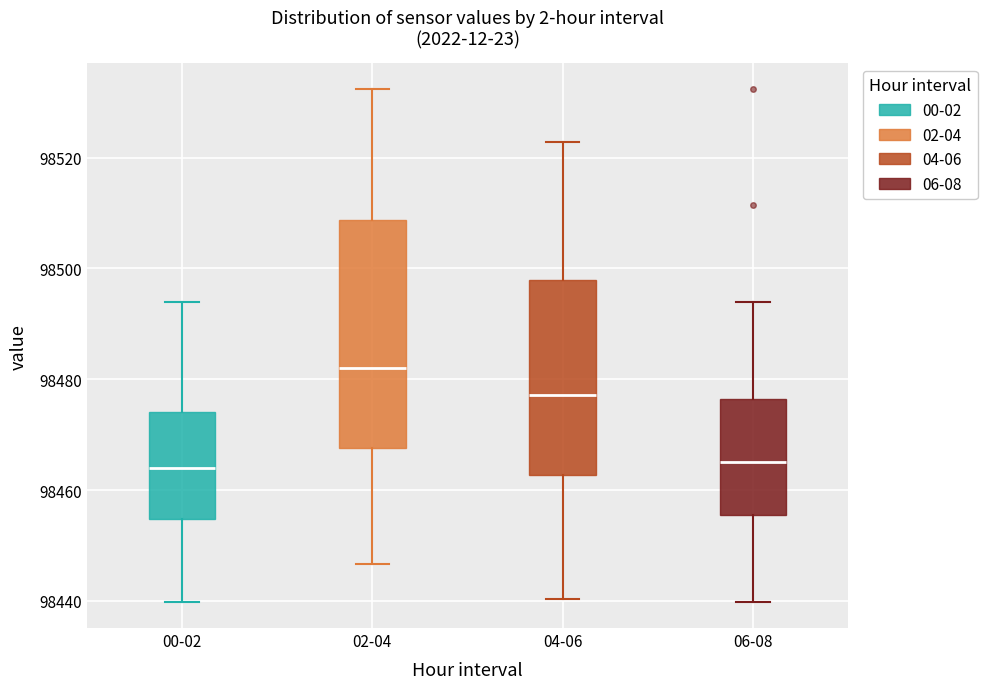

Reading left to right, read every box against the y-axis: the position of its median line, the range the box covers, and the ends of its whiskers. The values are not printed on the chart, so give them approximately, as read against the axis.

00-02: median 98464, box 98454 to 98474, whiskers 98440 to 98494
02-04: median 98482, box 98468 to 98508, whiskers 98446 to 98532
04-06: median 98478, box 98462 to 98498, whiskers 98440 to 98522
06-08: median 98466, box 98456 to 98476, whiskers 98440 to 98494